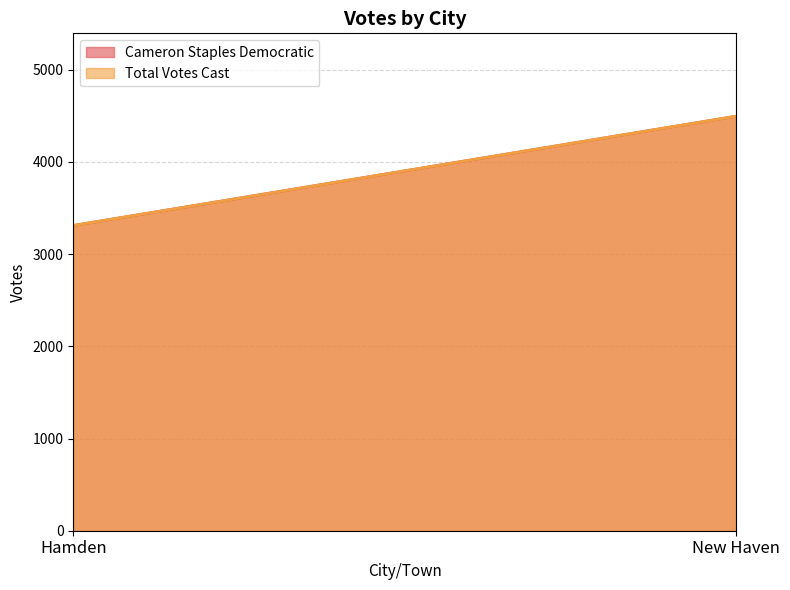

Reading right to left, list all the values displayed in this chart.

Cameron Staples Democratic: New Haven=4495	Hamden=3310
Total Votes Cast: New Haven=4495	Hamden=3310